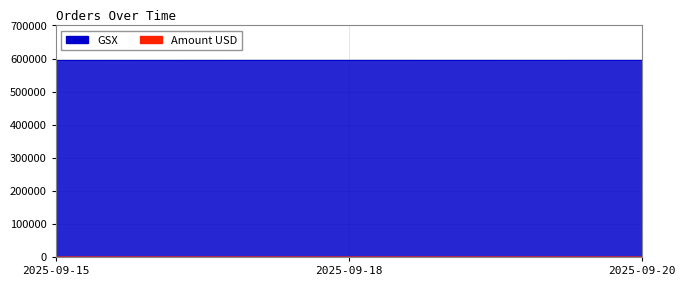

What is the minimum value shown in the chart?

80.0